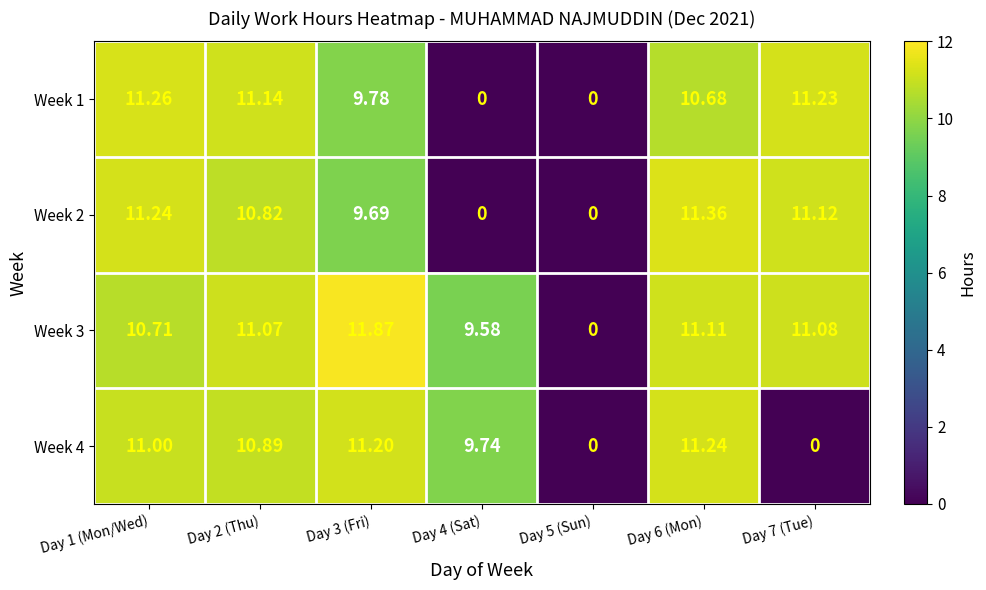

Count the number of data series in this chart.

4